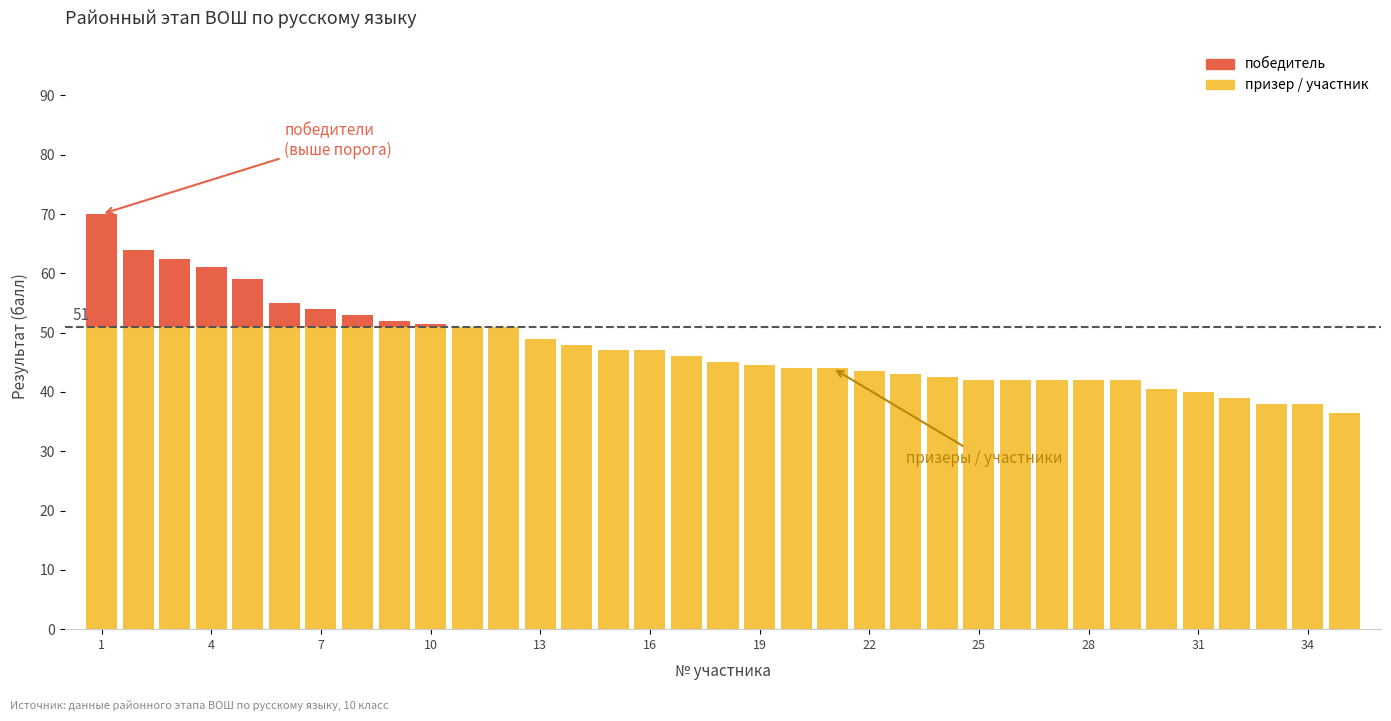

What is the sum of all призер / участник values?

1597.5